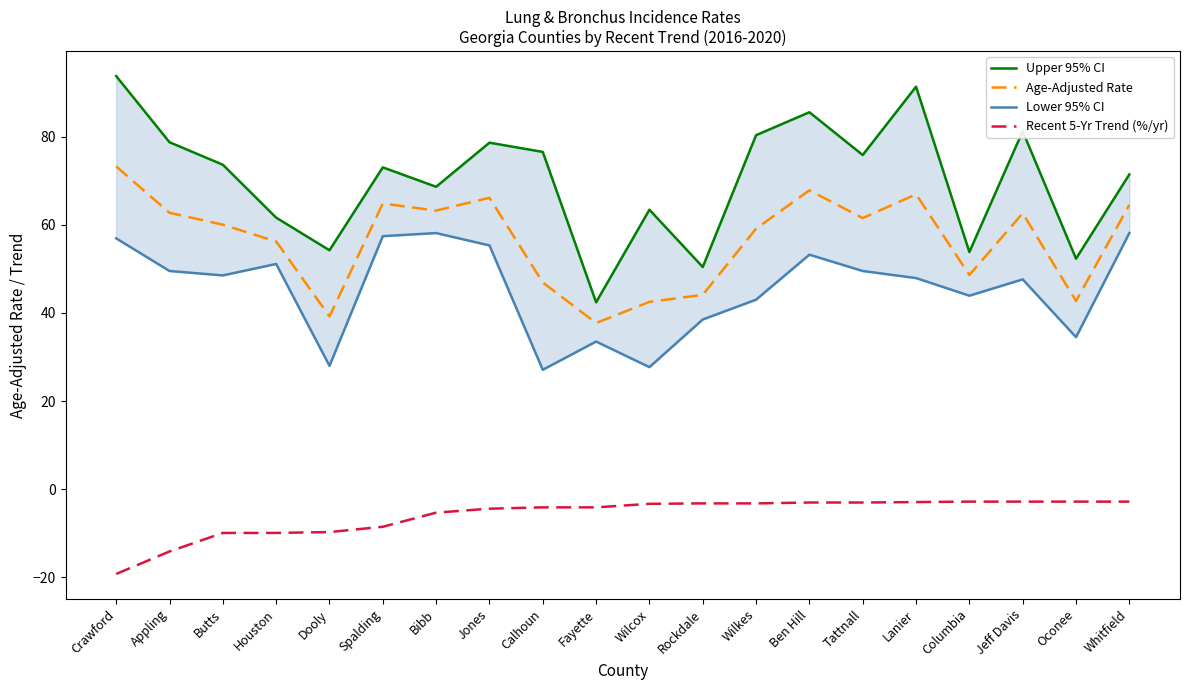

What are all the series names shown in the legend?

Upper 95% CI, Age-Adjusted Rate, Lower 95% CI, Recent 5-Yr Trend (%/yr)